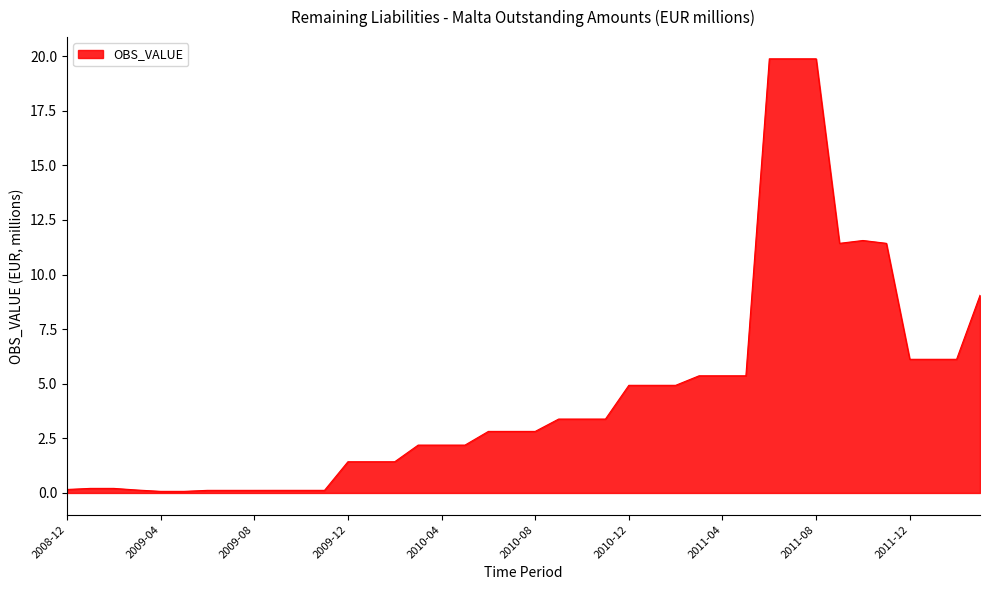

What is the sum of all values?

183.4